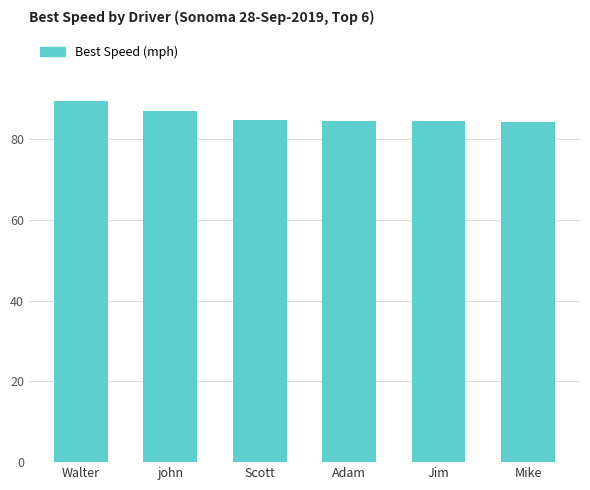

What is the label of the 1st bar from the right?

Mike